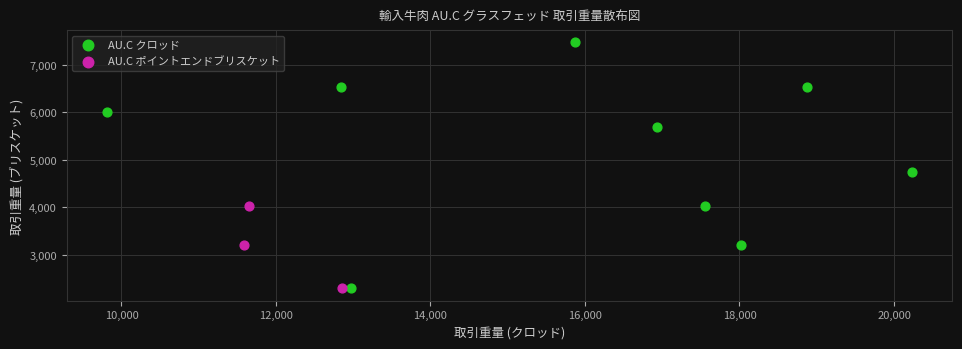

Which series contains the highest Y value?

AU.C クロッド